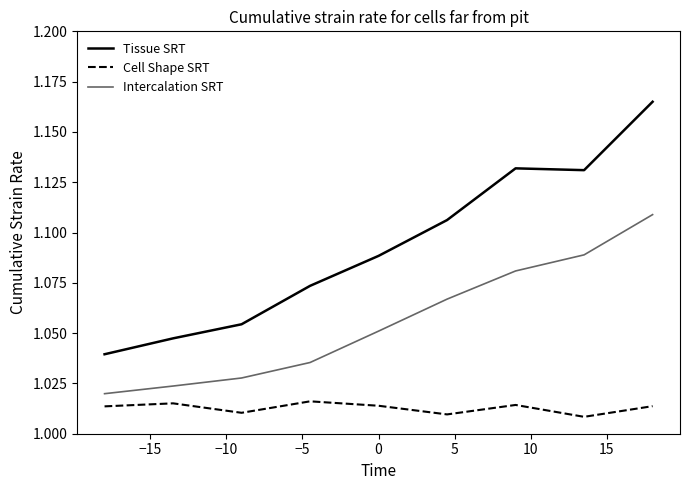

What is the average value of the Cell Shape SRT series?

1.0